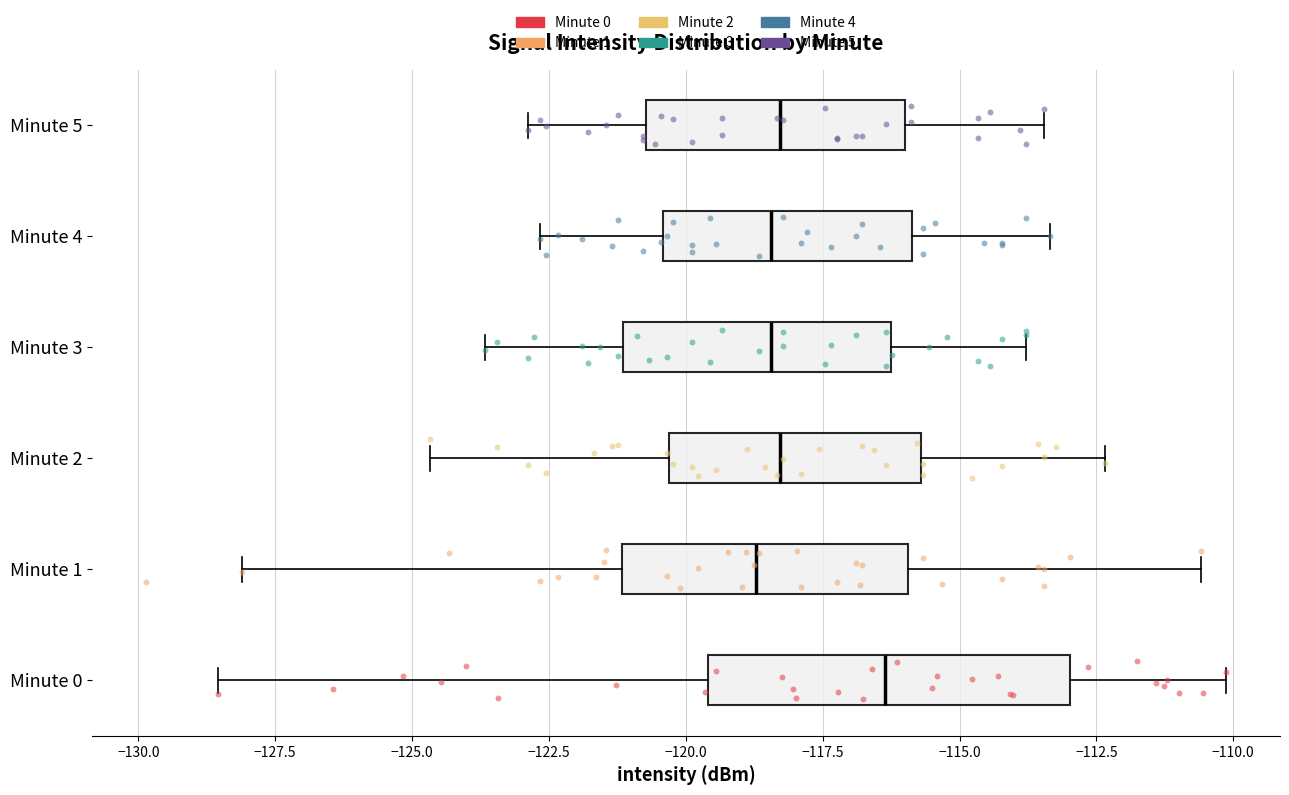

Which box's median line is the furthest to the right?

Minute 0